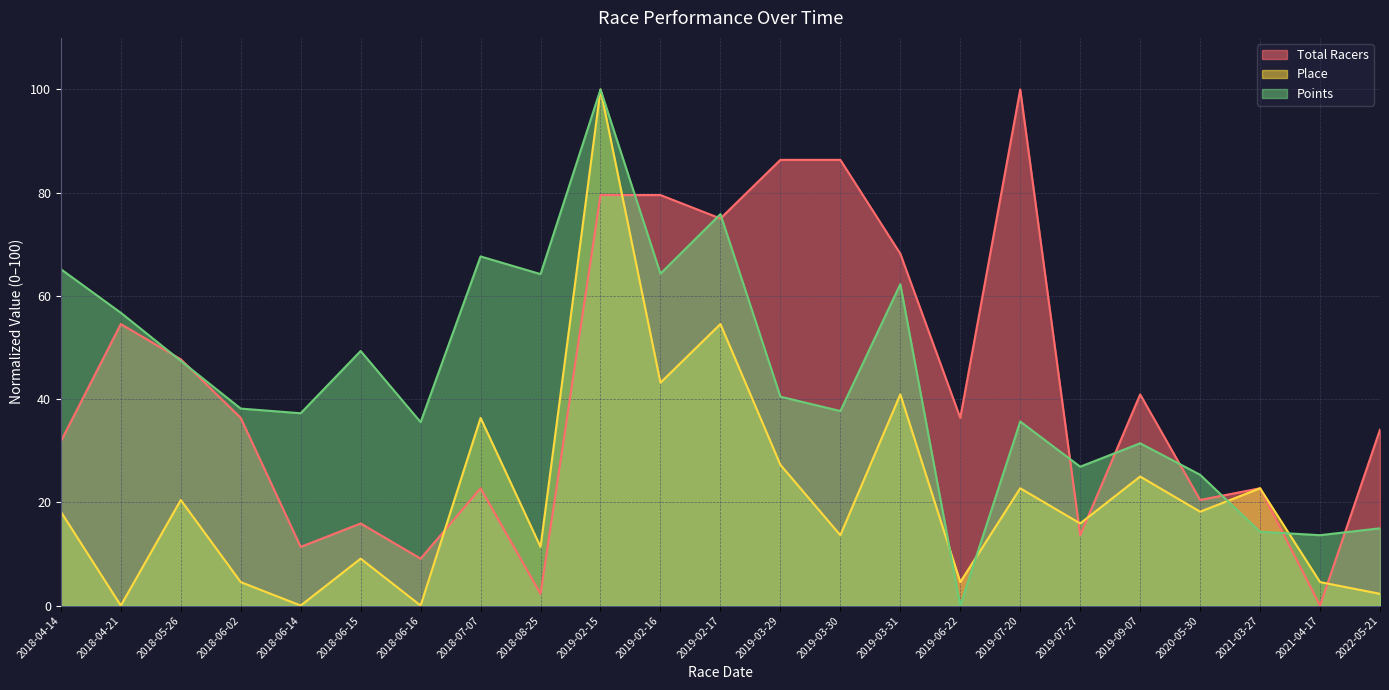

The Total Racers series shows 54.5 at 2018-04-21. True or false?

True